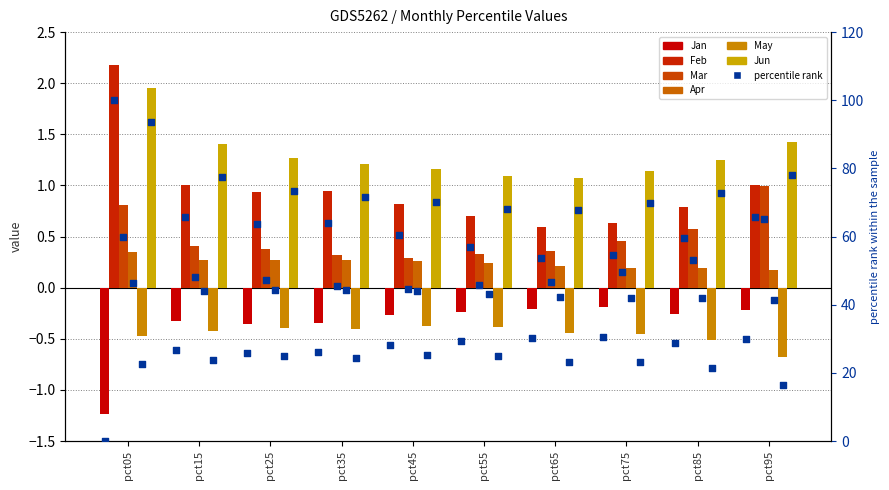

Which series has the widest spread of Y values?

Jan